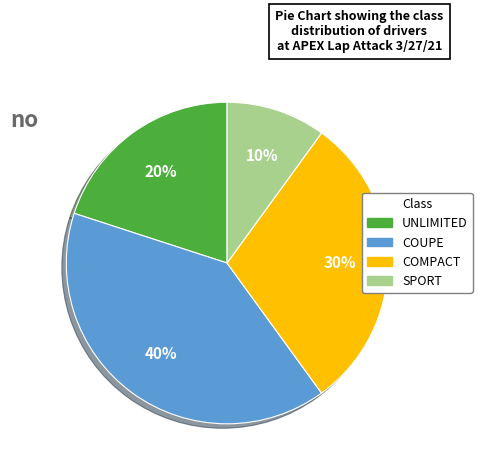

To the nearest percent, what portion does UNLIMITED represent?

20%